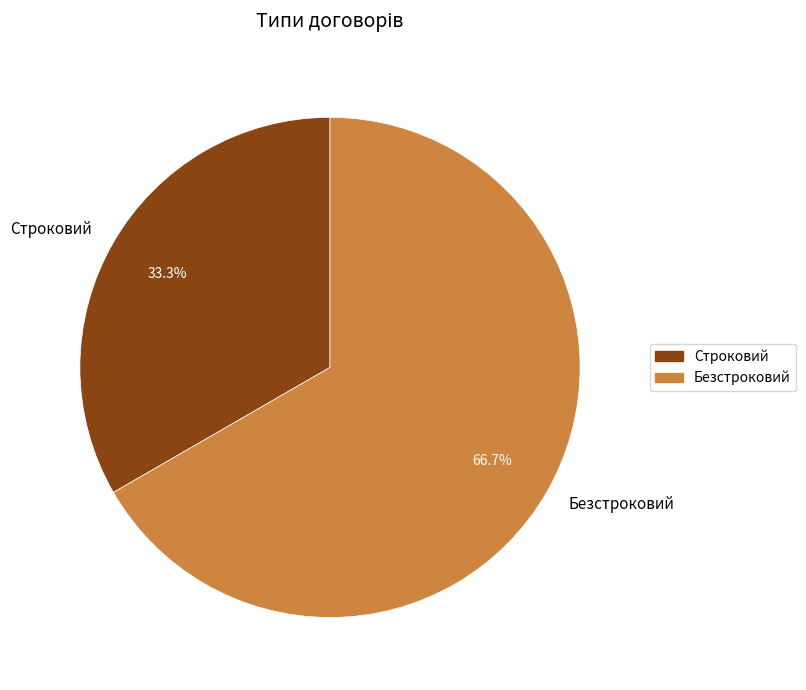

How much of the chart is everything except Строковий?

66.7%